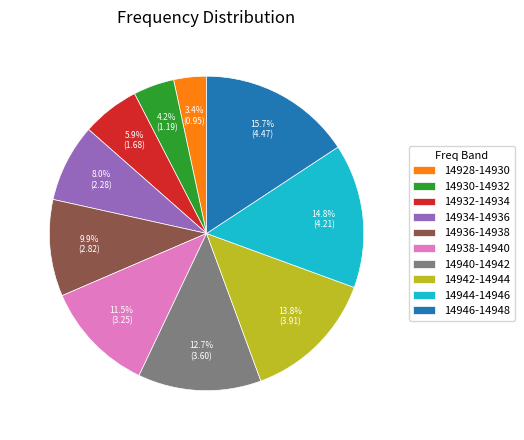

How much of the chart is everything except 14934-14936?

92.0%